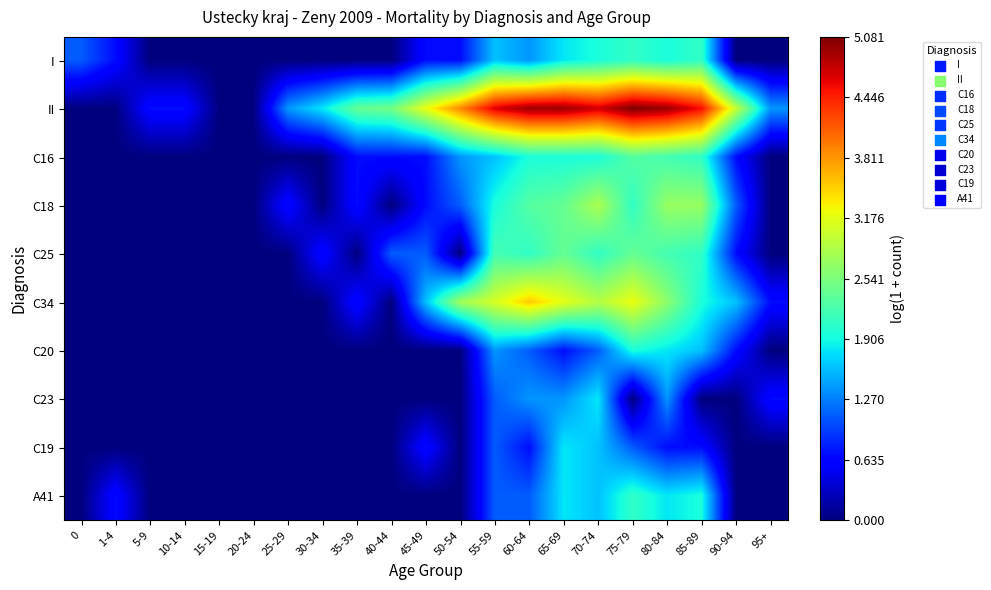

Which series has the largest total across all categories?

II